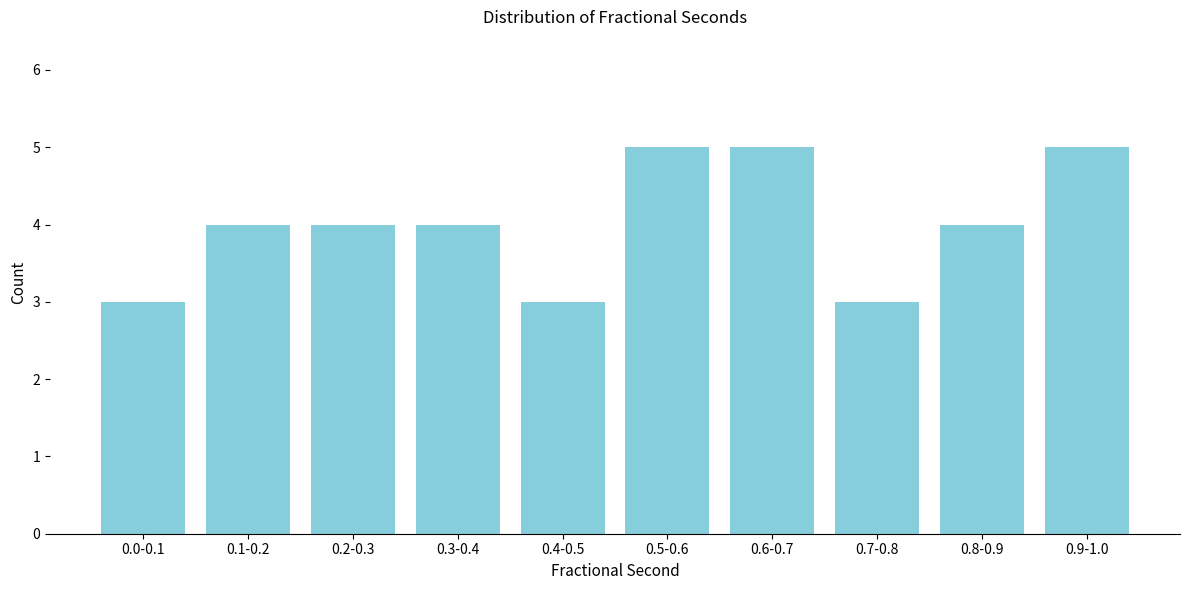

Reading left to right, transcribe all the data shown in this chart.

3	4	4	4	3	5	5	3	4	5